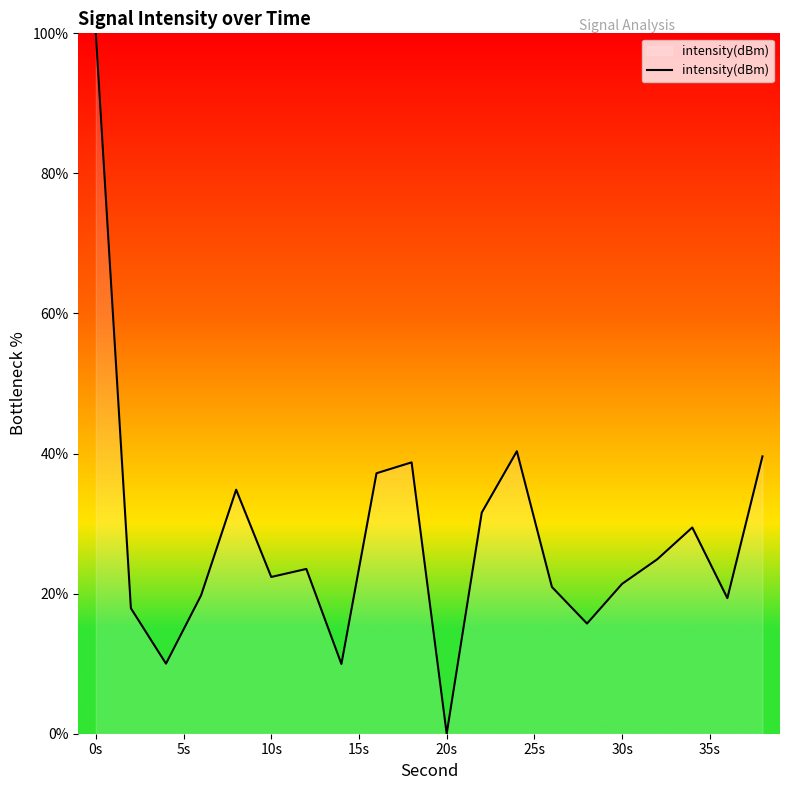

What is the greatest value displayed?

100.0